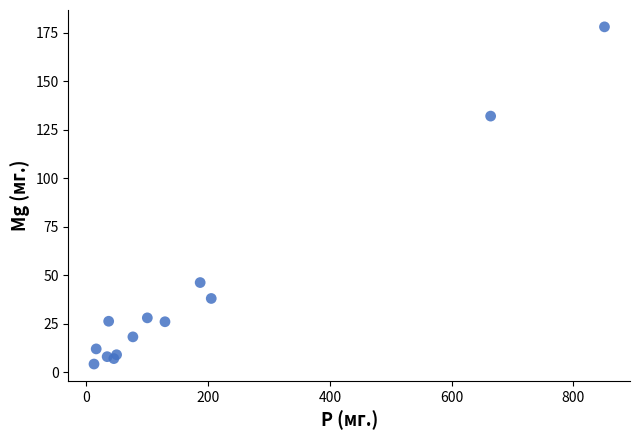

What Y value in the scatter plot is closest to 91?

132.0